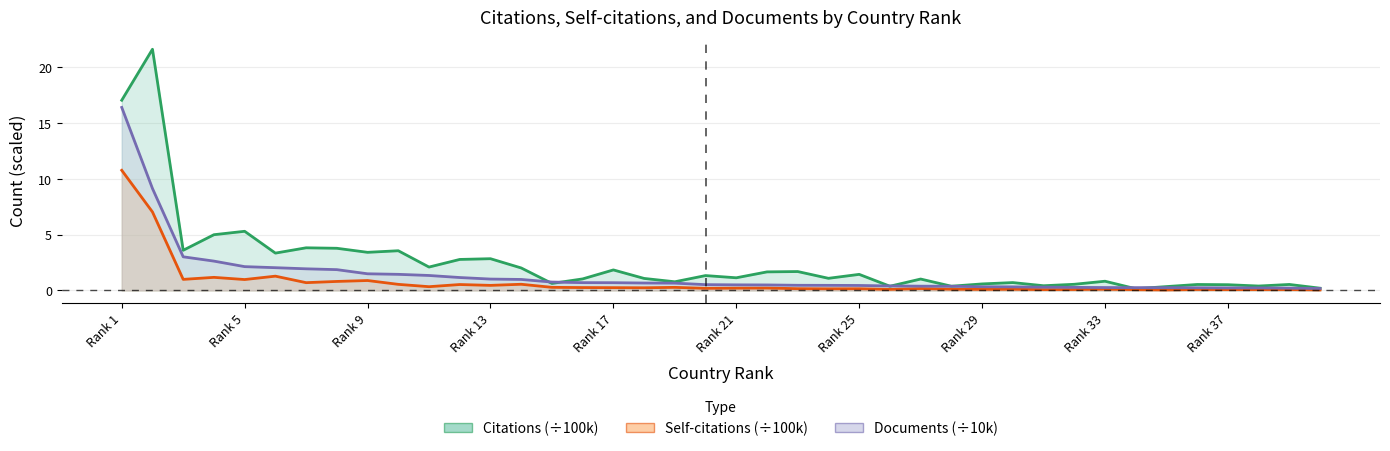

True or false: Self-citations has more than 2 interior local peaks.

True